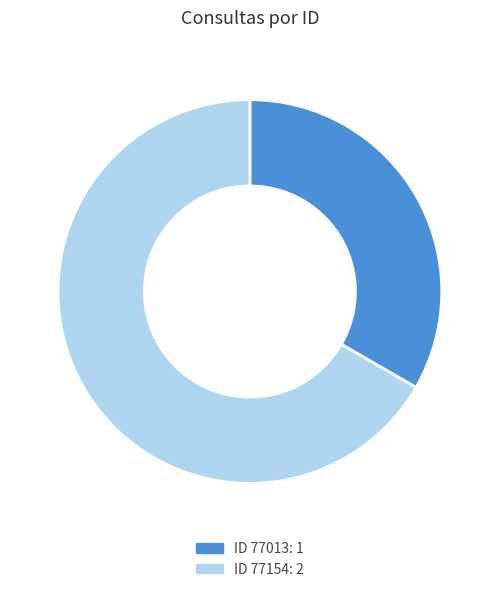

Which slice represents more than half of the pie?

ID 77154: 2